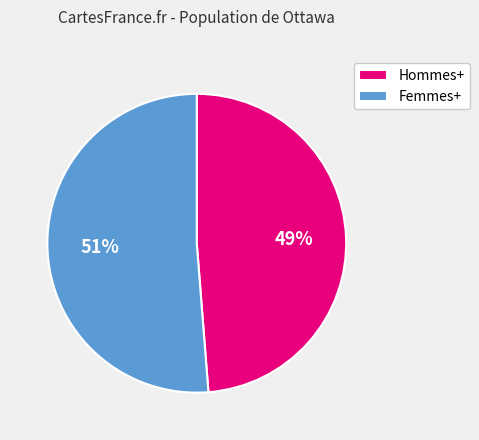

Combined, do Hommes+ and Femmes+ account for over 50%?

Yes